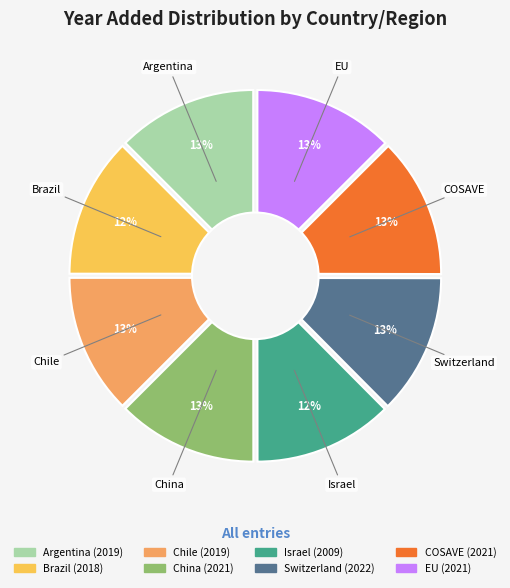

Is there a majority slice in this chart?

No